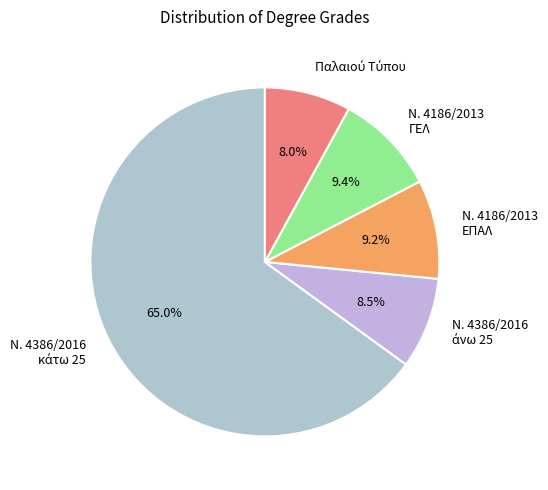

Count the number of slices in the pie.

5